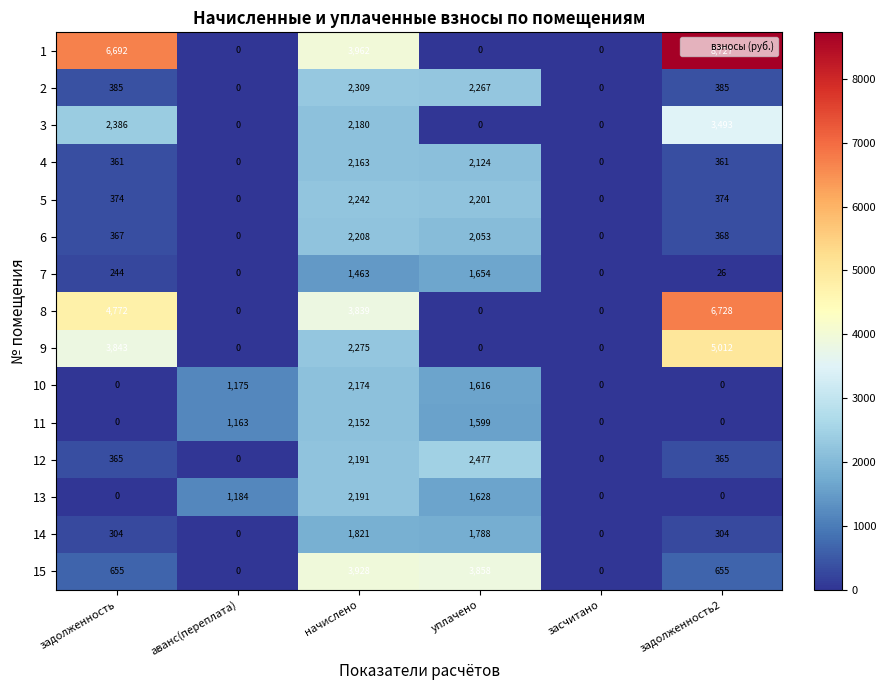

True or false: 12 has a value of 220 at задолженность.

False